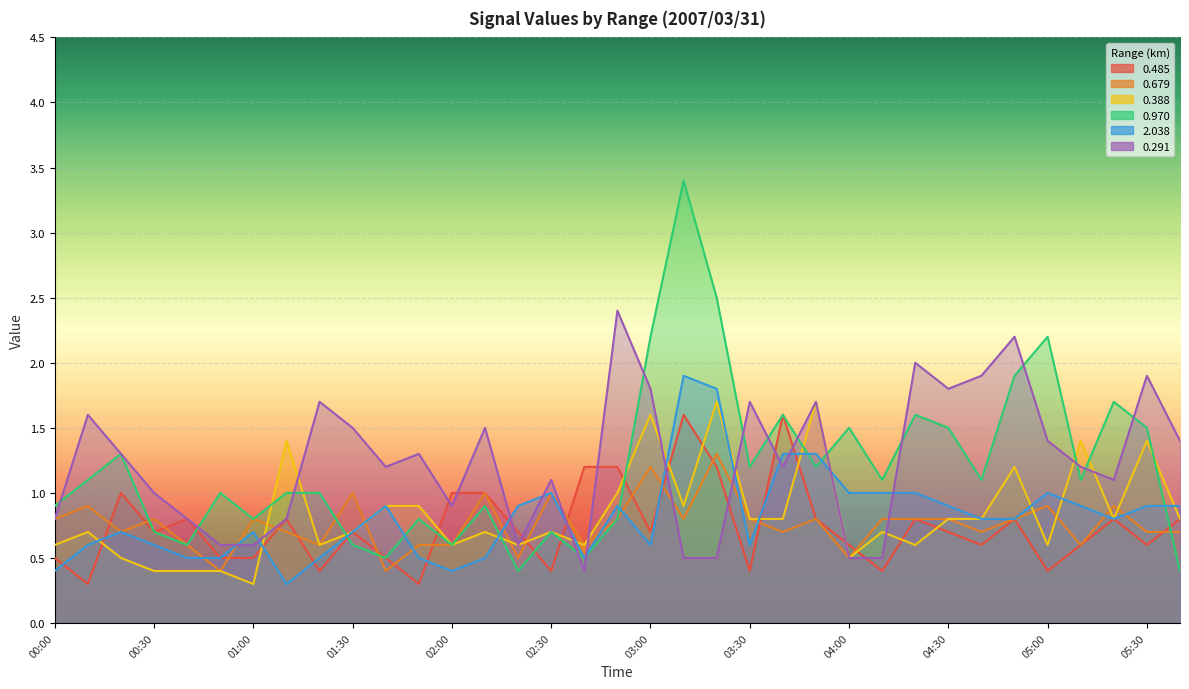

Is the value of 2.038 at 02:00 greater than the value of 0.970 at 04:20?

No